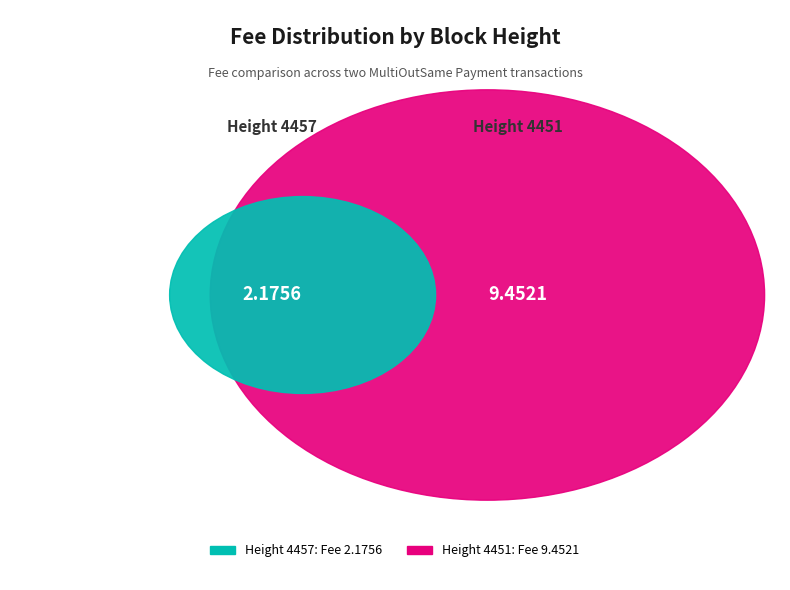

What is the change in value from 4457 to 4451?

+7.3